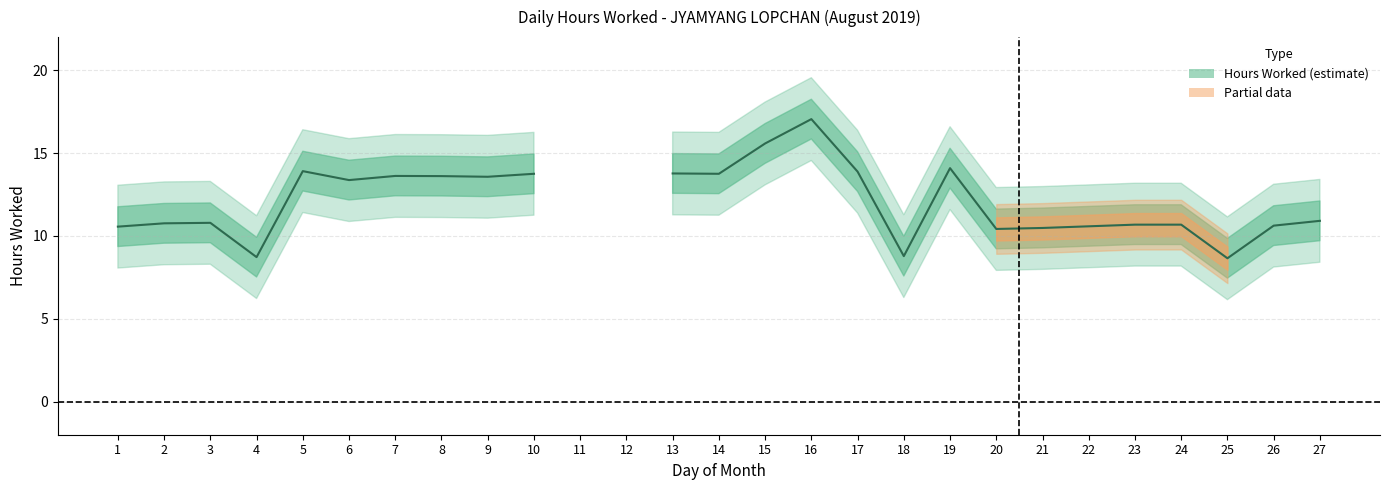

What is the difference between the values at 25 and 3?

2.1